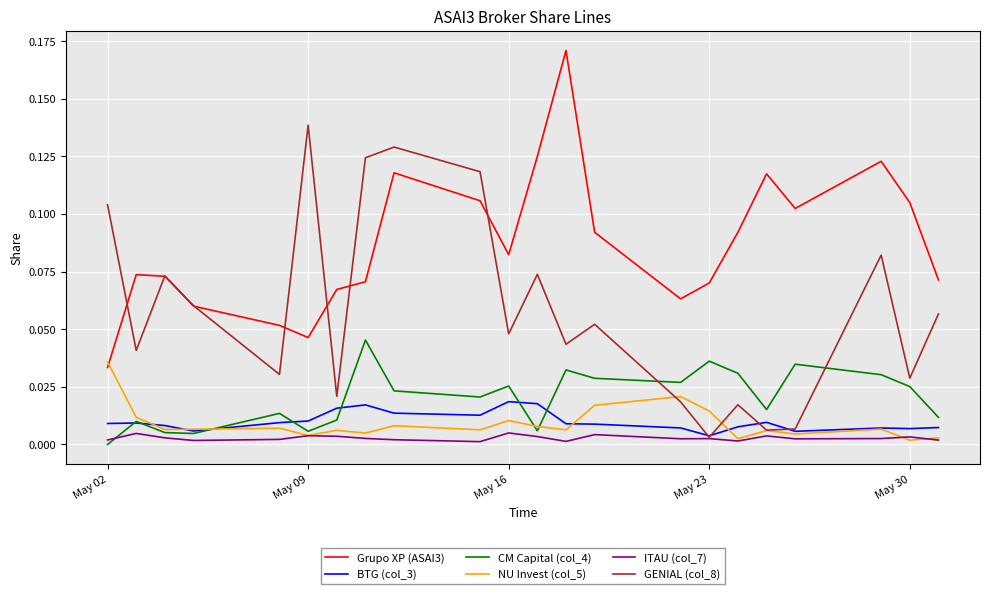

How many intersections are there between NU Invest (col_5) and Grupo XP (ASAI3)?

1